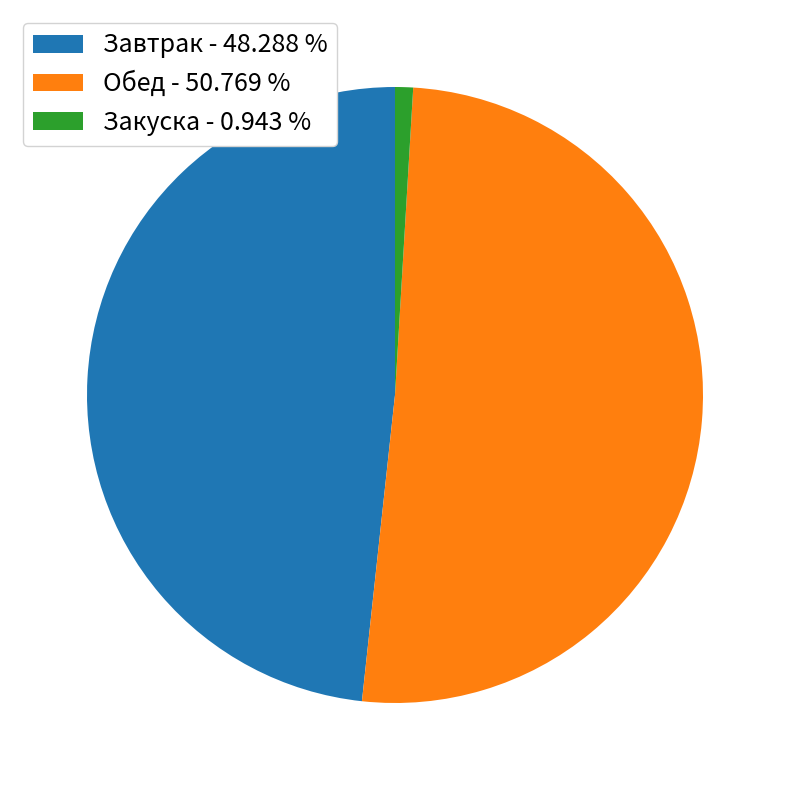

Combined, do Закуска - 0.943 % and Обед - 50.769 % account for over 50%?

Yes